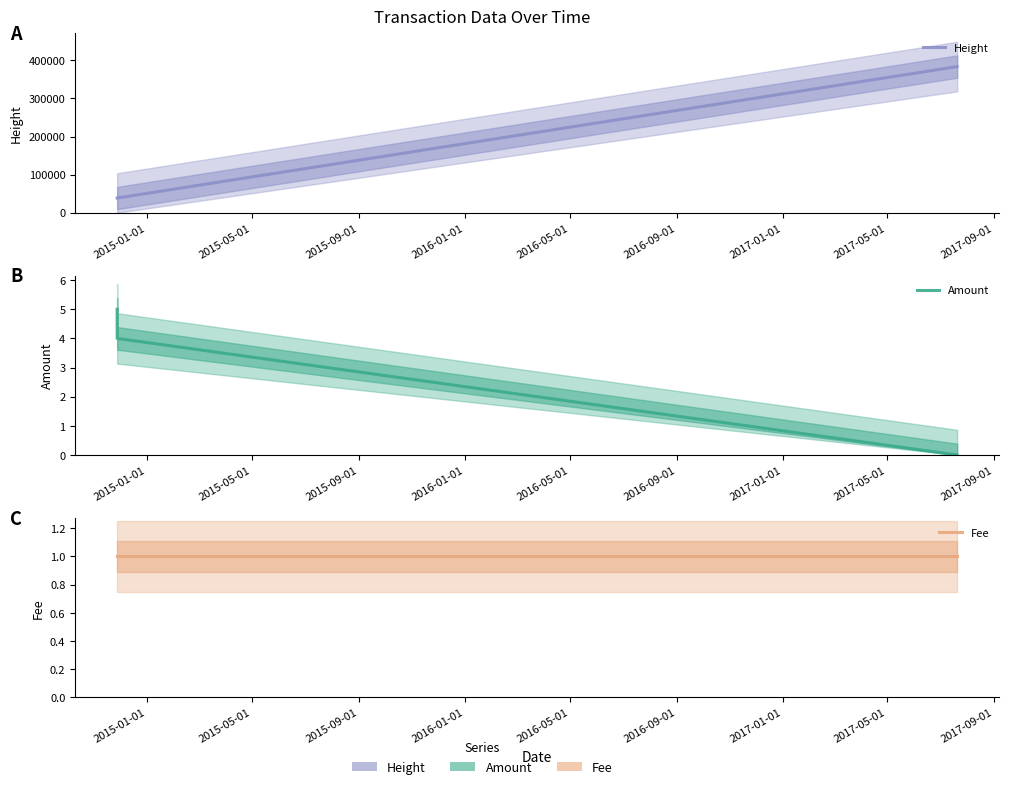

Reading left to right, transcribe all the data shown in this chart.

Height: 38584	38585	383771
Amount: 5	4	0
Fee: 1	1	1